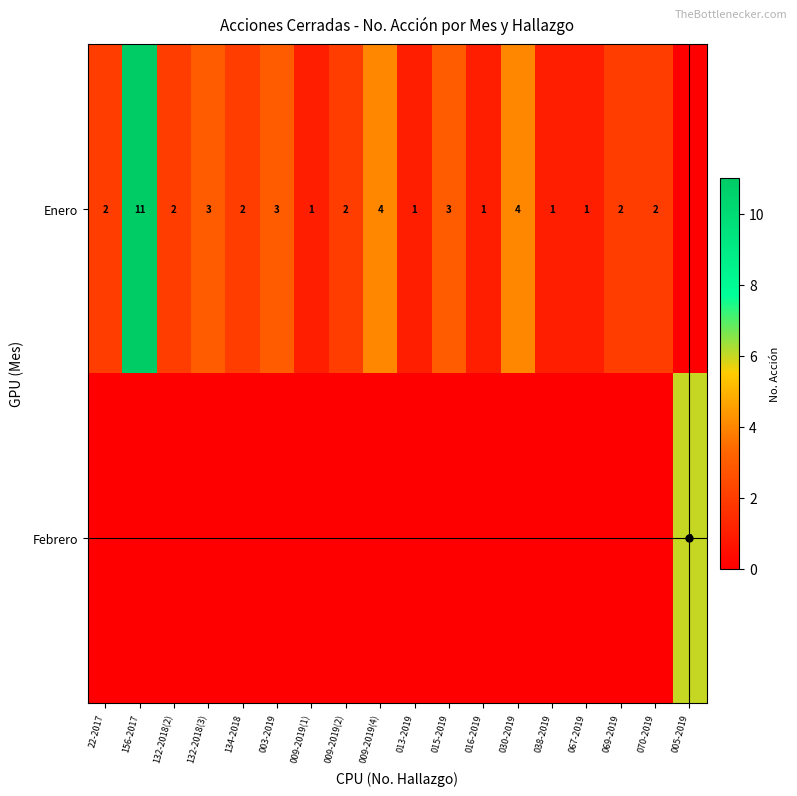

How many distinct data groups are displayed?

2